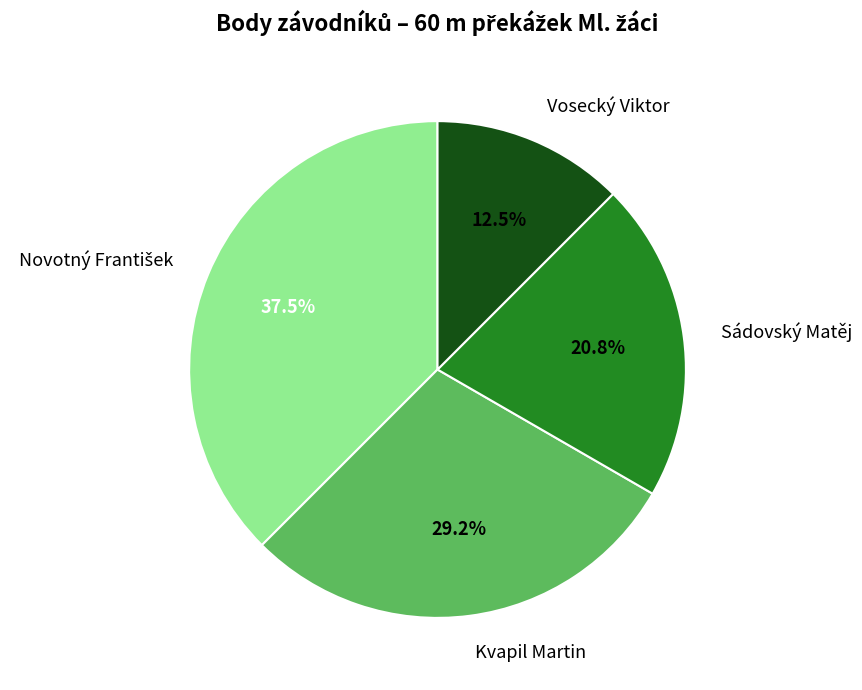

How many slices are in this pie chart?

4